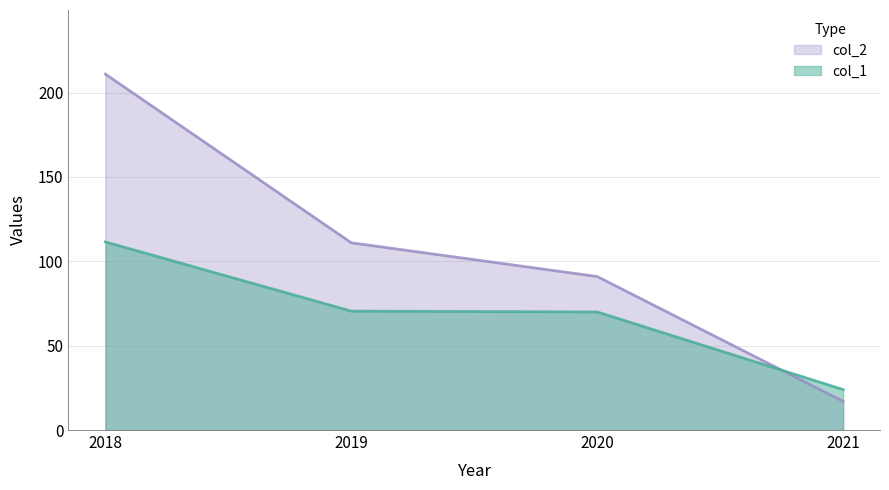

What is the difference between the col_1 values at 2021 and 2019?

46.5